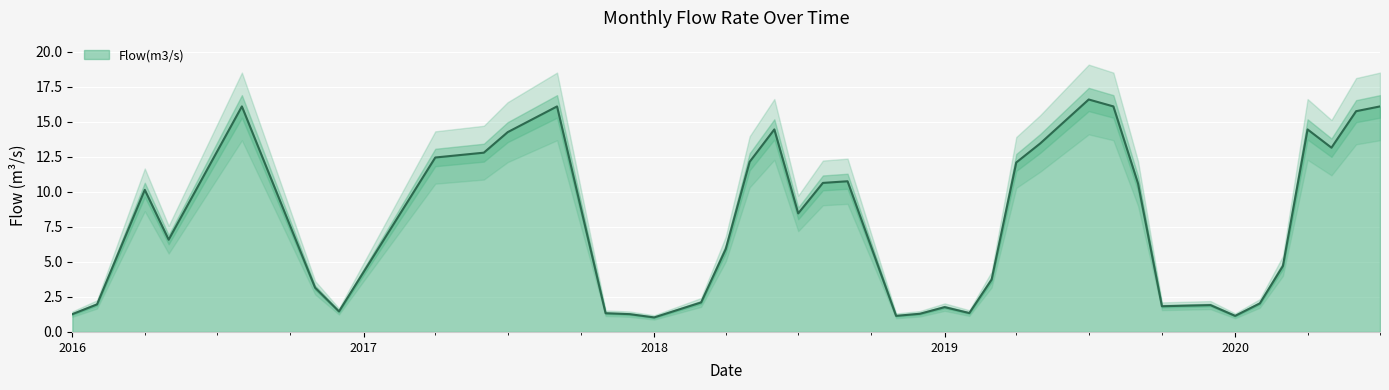

How many categories are shown in the chart?

40